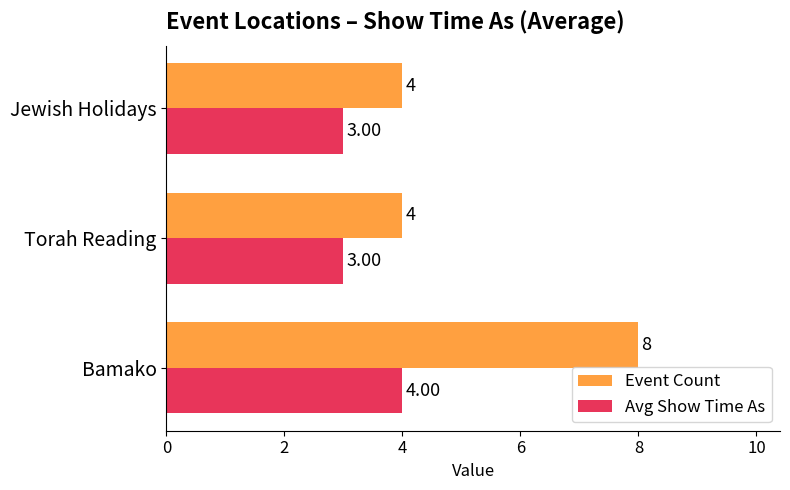

Which category has the highest value in the Avg Show Time As series?

Bamako